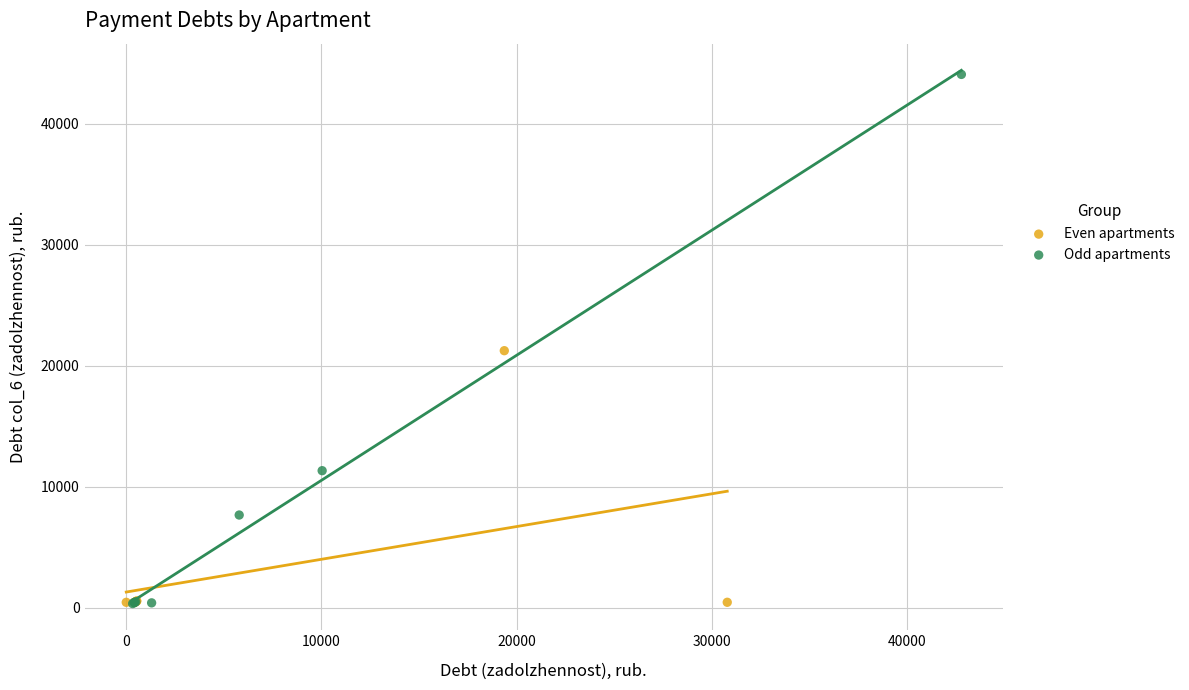

Which series reaches the maximum Y coordinate?

Odd apartments